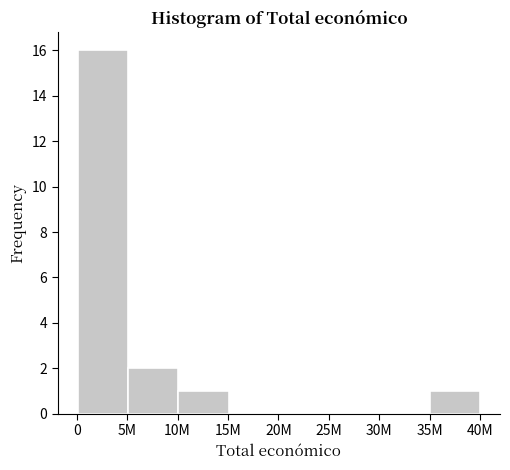

Reading left to right, transcribe all the data shown in this chart.

5M=16	10M=2	15M=1	20M=0	25M=0	30M=0	35M=0	40M=1